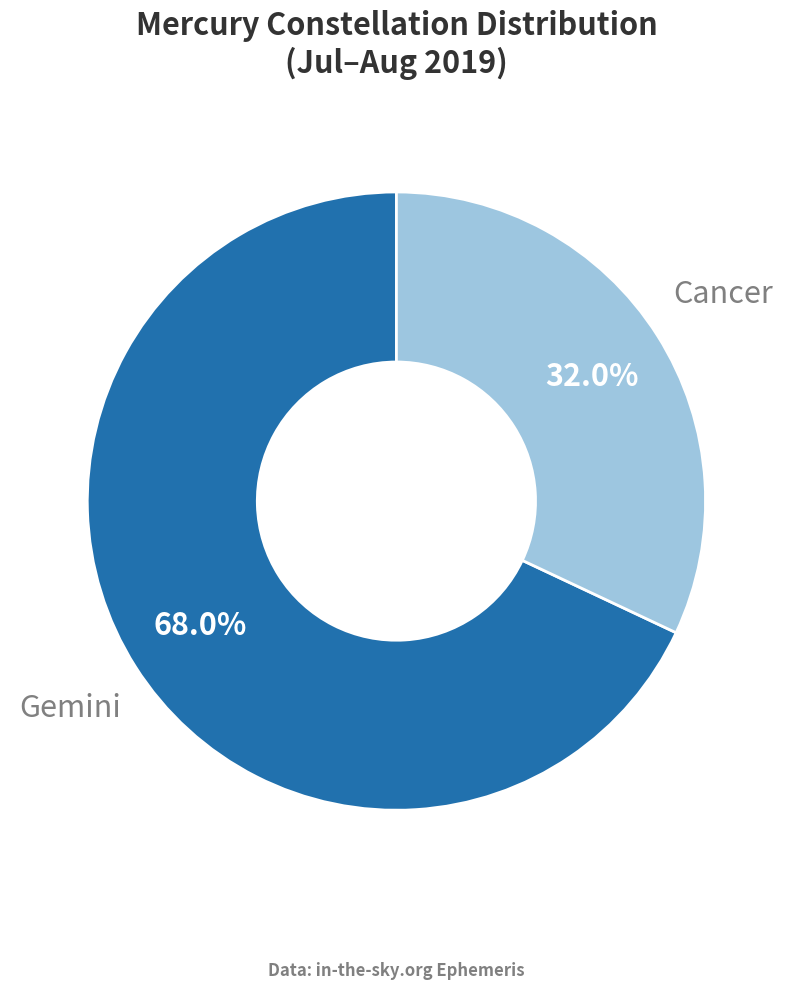

Rank the categories by value from highest to lowest.

Gemini, Cancer